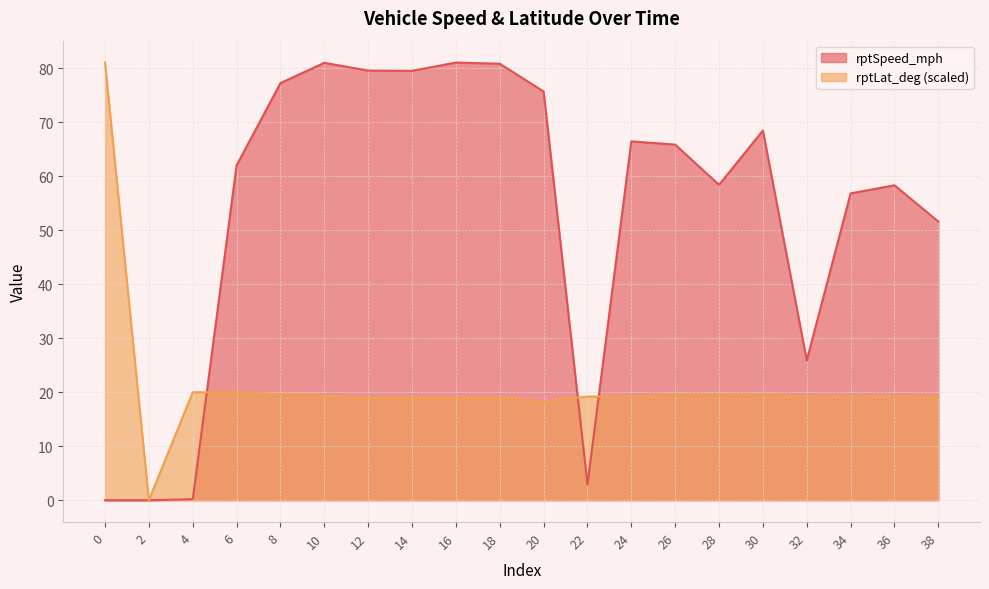

What is the average value of the rptSpeed_mph series?

53.6